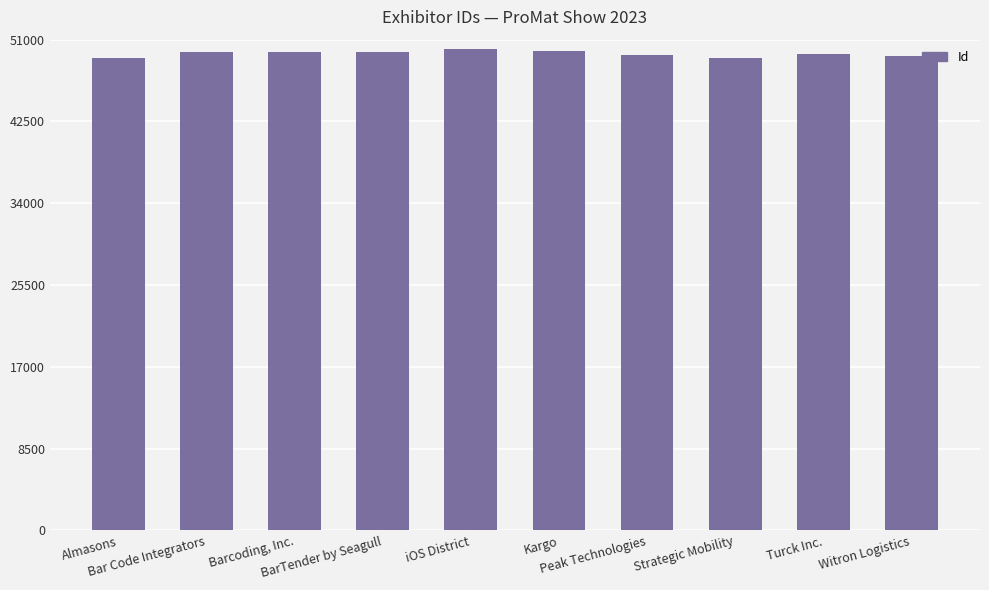

What is the smallest value displayed?

49080